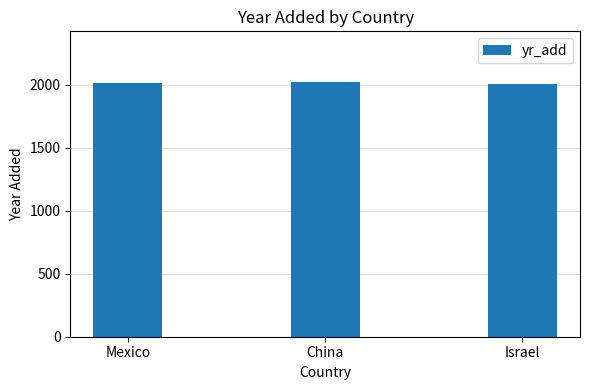

How many distinct data groups are displayed?

1